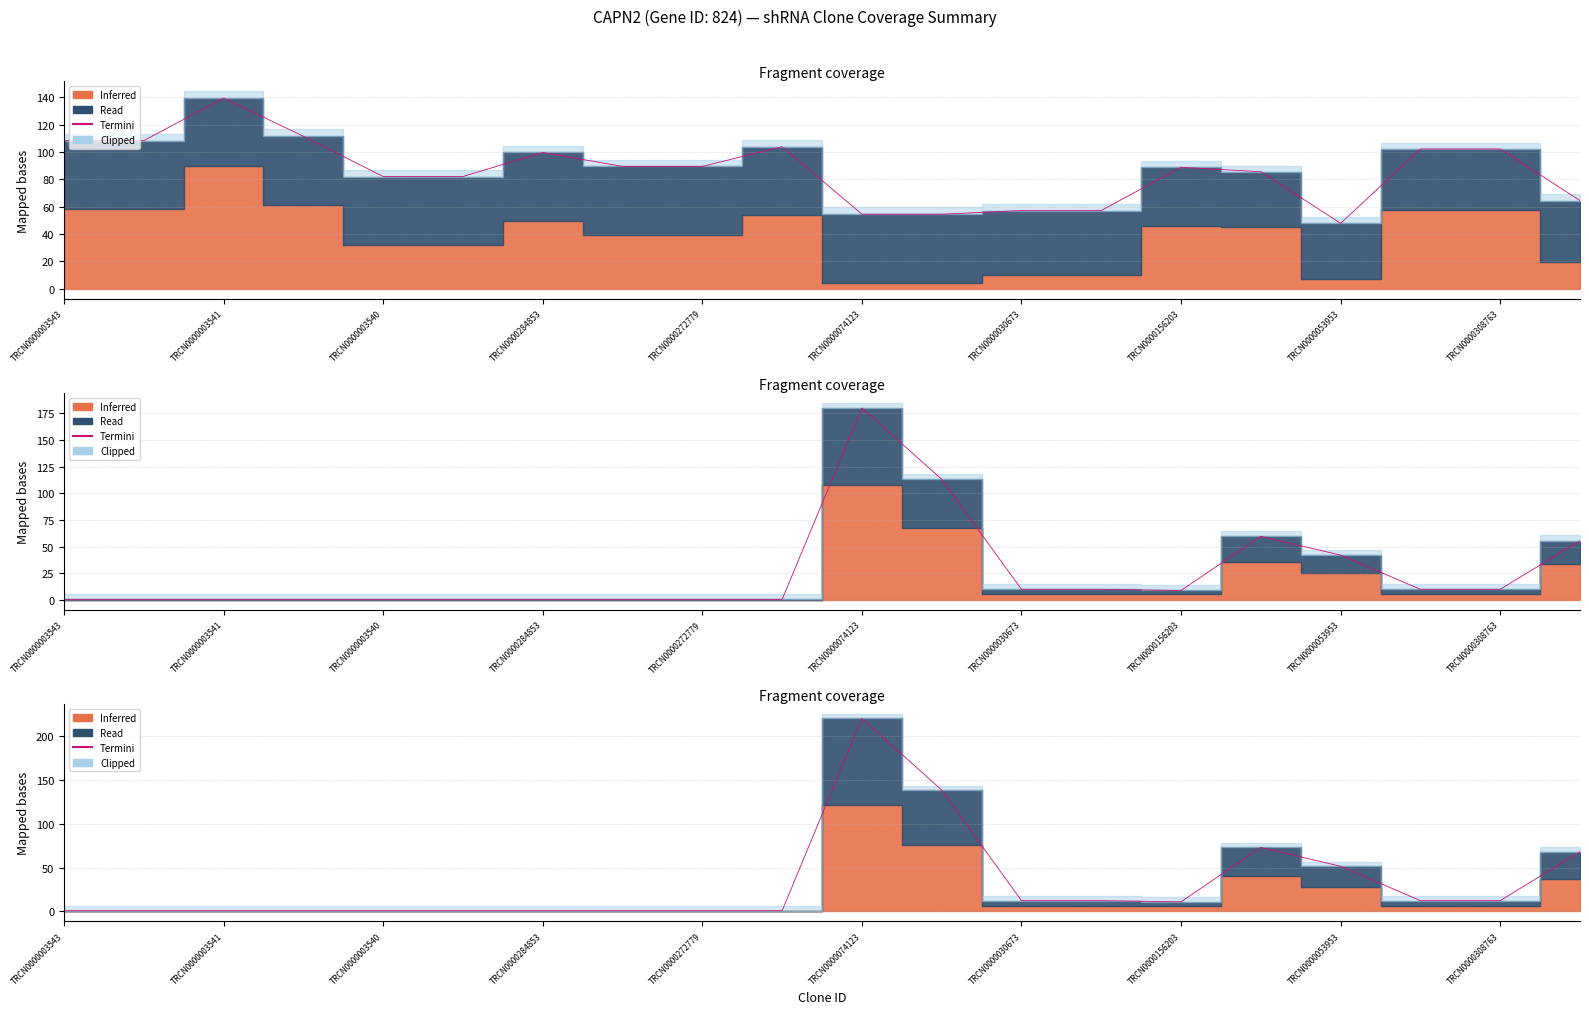

Is it true that the value at 11 is 91.7?

False